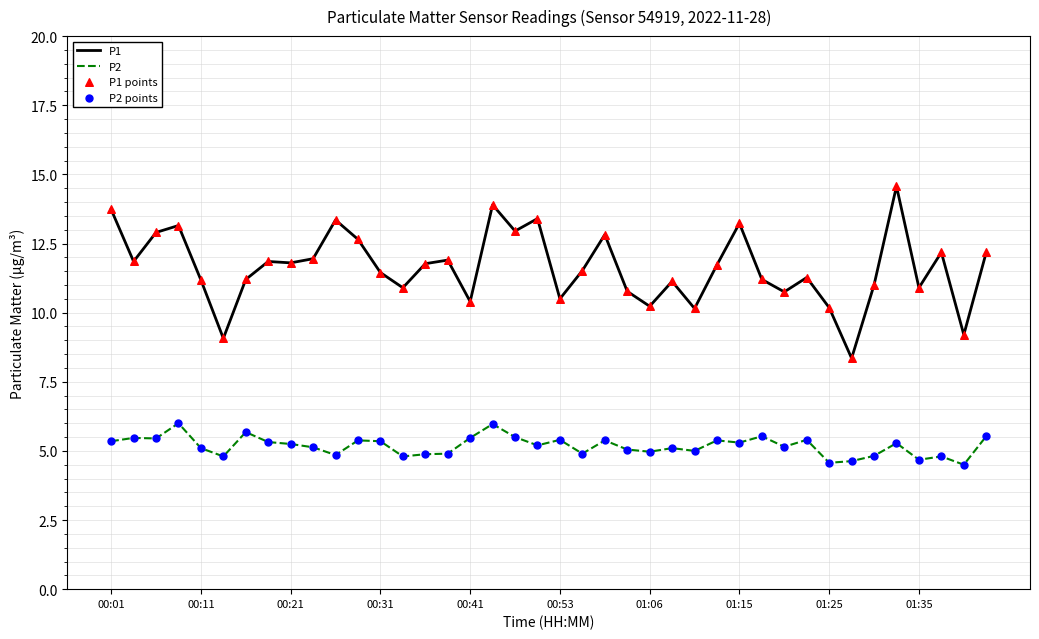

Which series has the widest spread of values?

P1